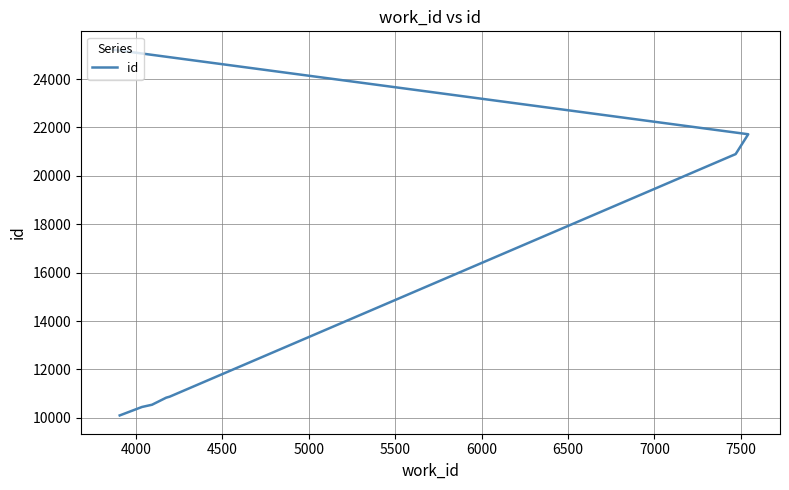

How many lines are shown in the chart?

1